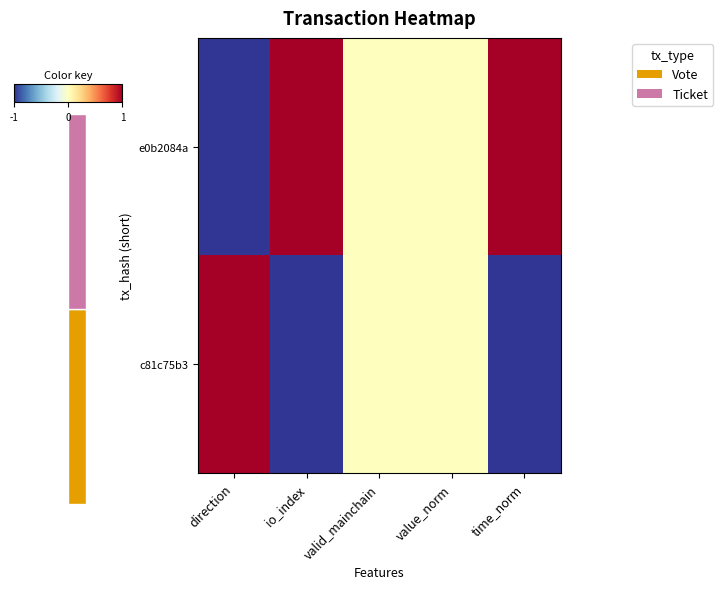

Reading left to right, what are all the values shown in this chart?

e0b2084a: direction=-1	io_index=1	valid_mainchain=0	value_norm=0	time_norm=1
c81c75b3: direction=1	io_index=-1	valid_mainchain=0	value_norm=0	time_norm=-1